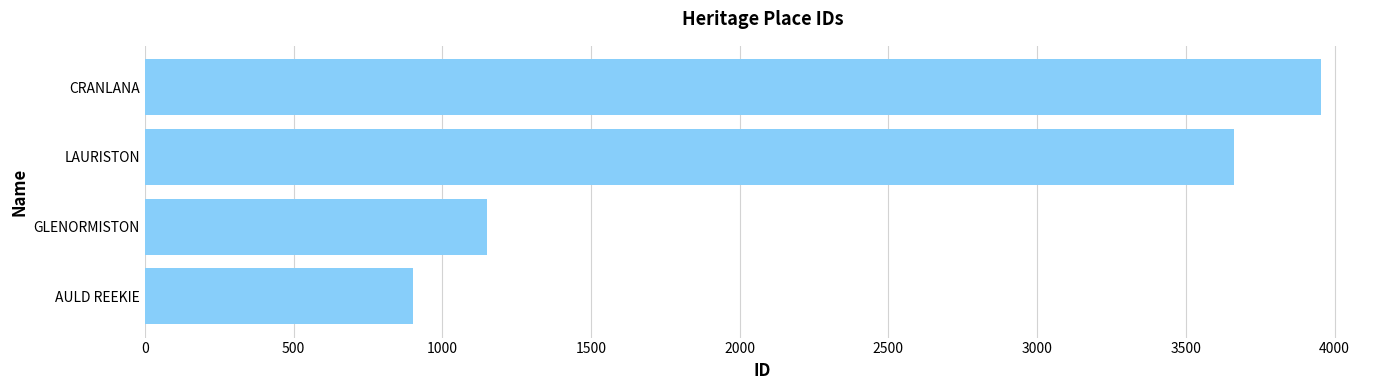

What is the difference between the second highest and minimum values?

2759